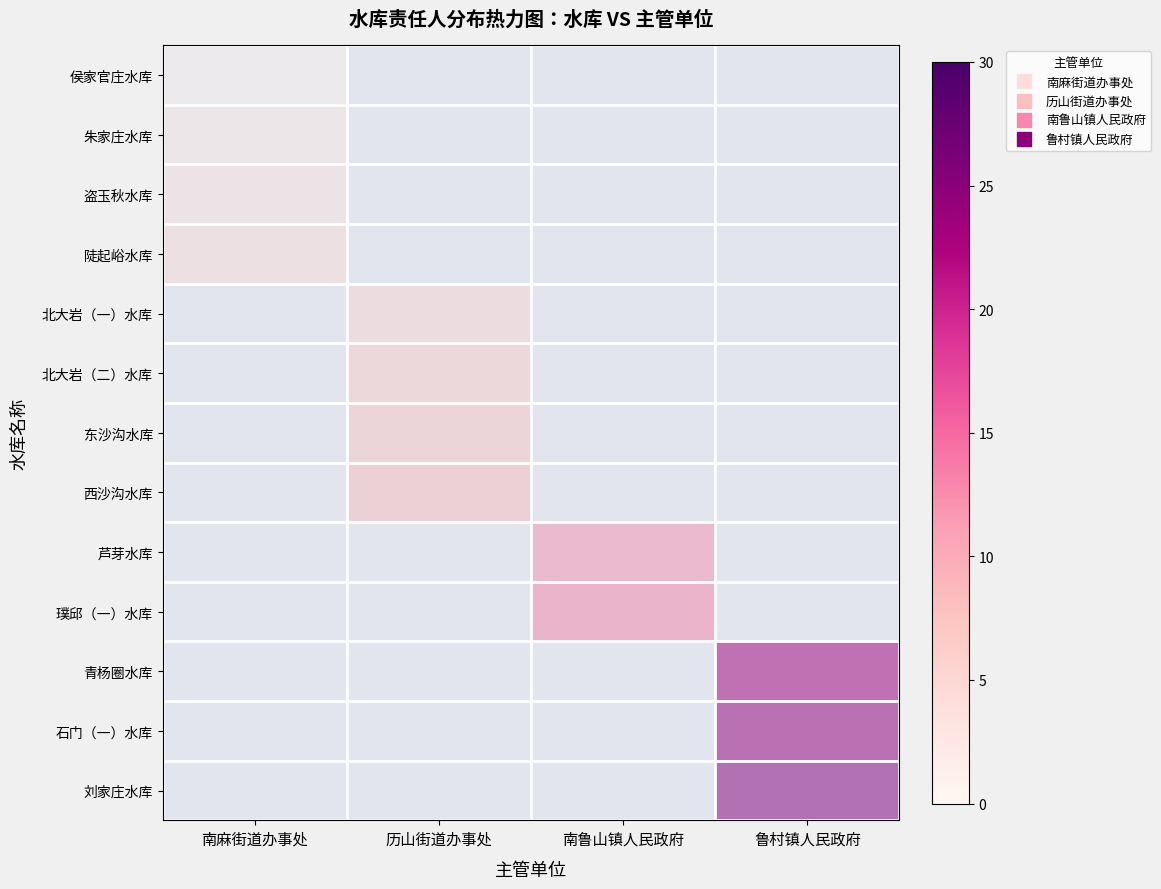

Rank the series by their maximum value, from lowest to highest.

侯家官庄水库, 朱家庄水库, 盗玉秋水库, 陡起峪水库, 北大岩（一）水库, 北大岩（二）水库, 东沙沟水库, 西沙沟水库, 芦芽水库, 璞邱（一）水库, 青杨圈水库, 石门（一）水库, 刘家庄水库